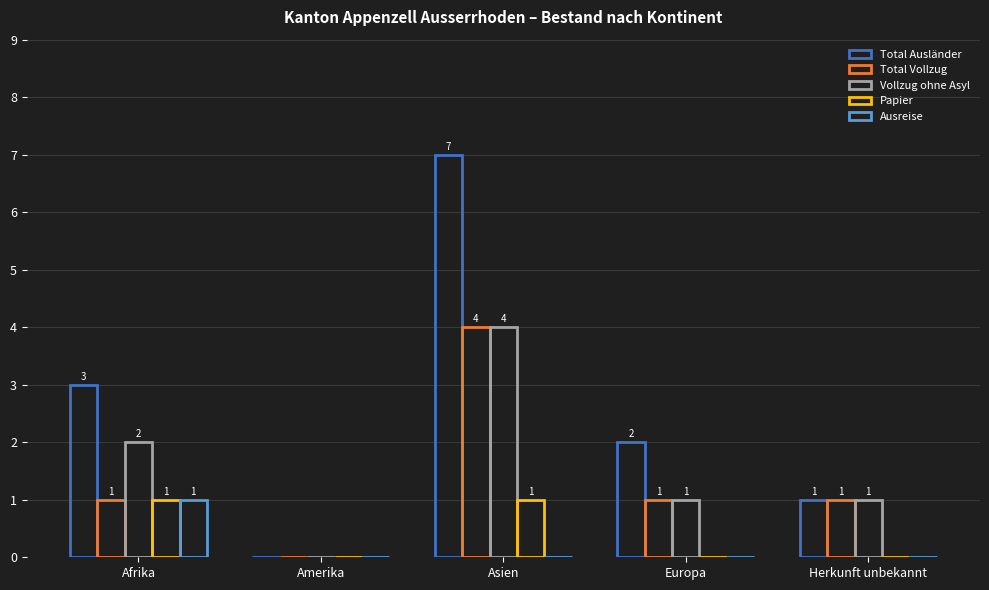

How many positive values does the Total Vollzug series have?

4